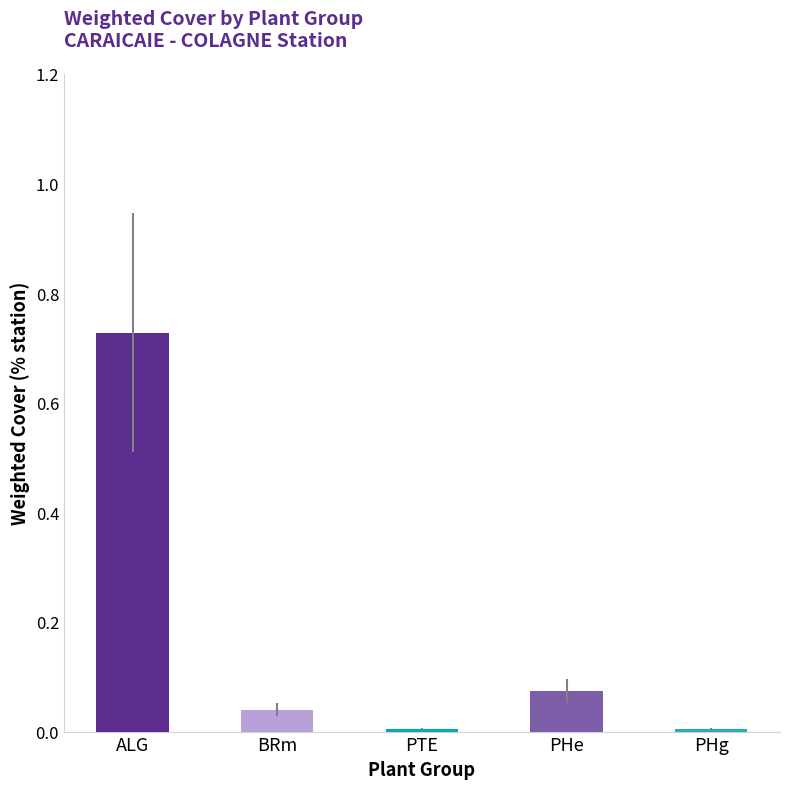

Which label corresponds to the largest value in the chart?

ALG